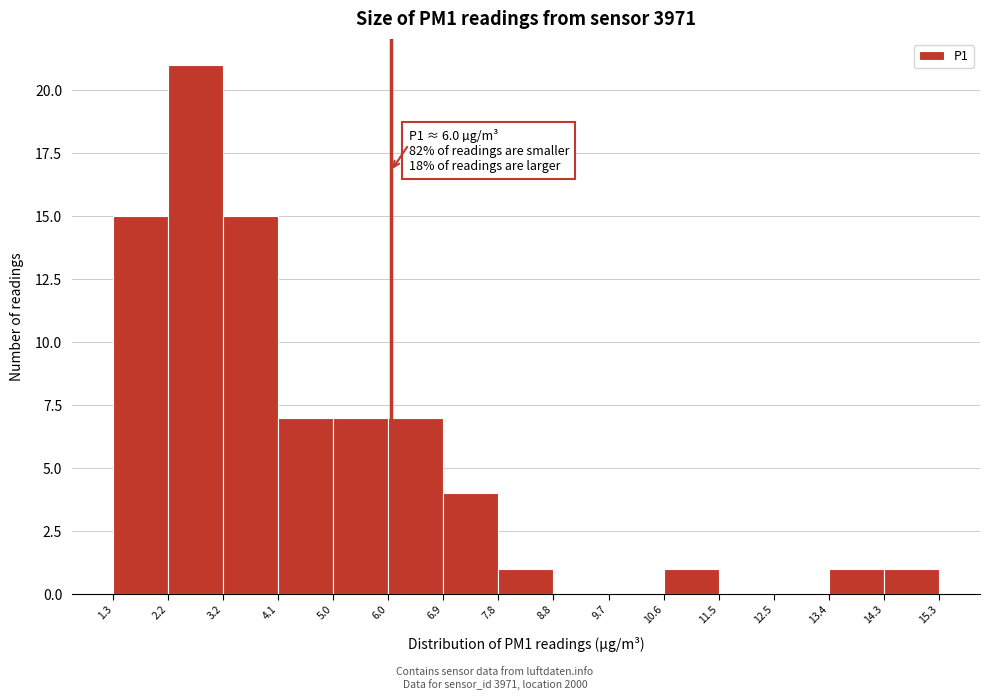

Which range on the x-axis has the tallest bar?

2.2 to 3.2